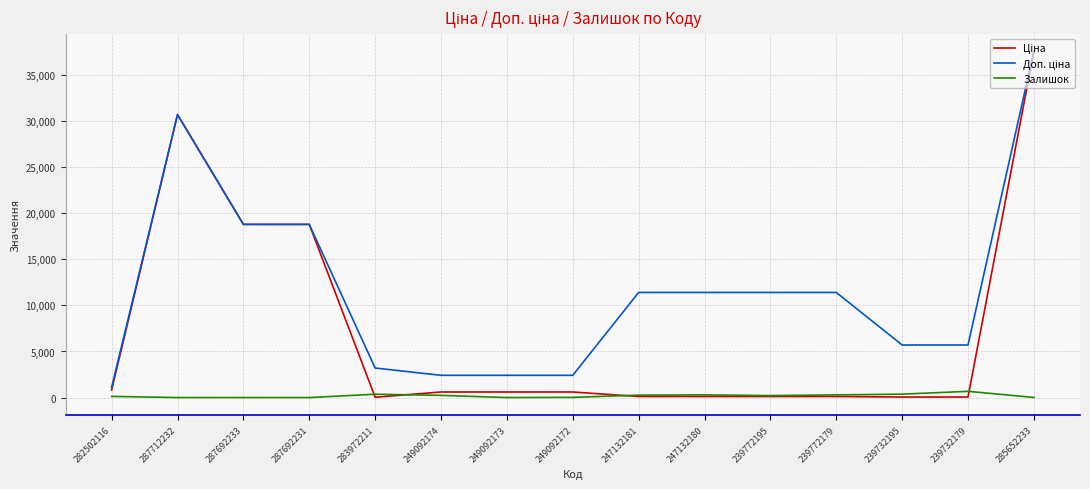

True or false: Залишок has a value of 360.0 at 283972211.

True